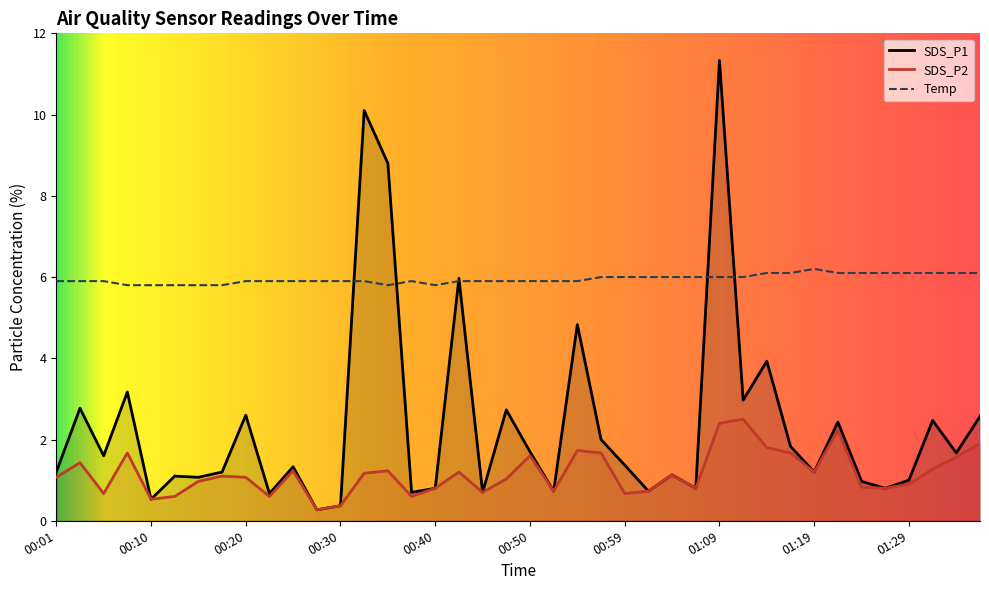

Which series changed the most between 00:27 and 00:32?

SDS_P1